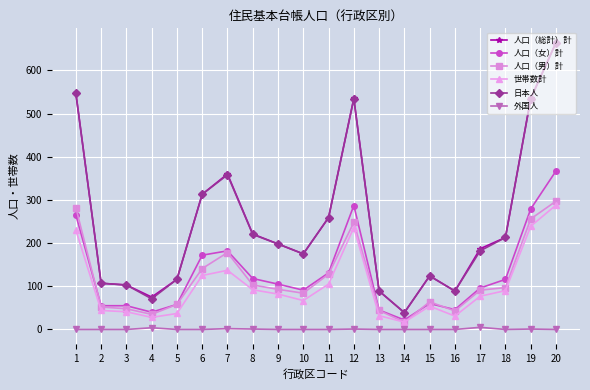

True or false: 外国人 and 日本人 intersect in this chart.

False